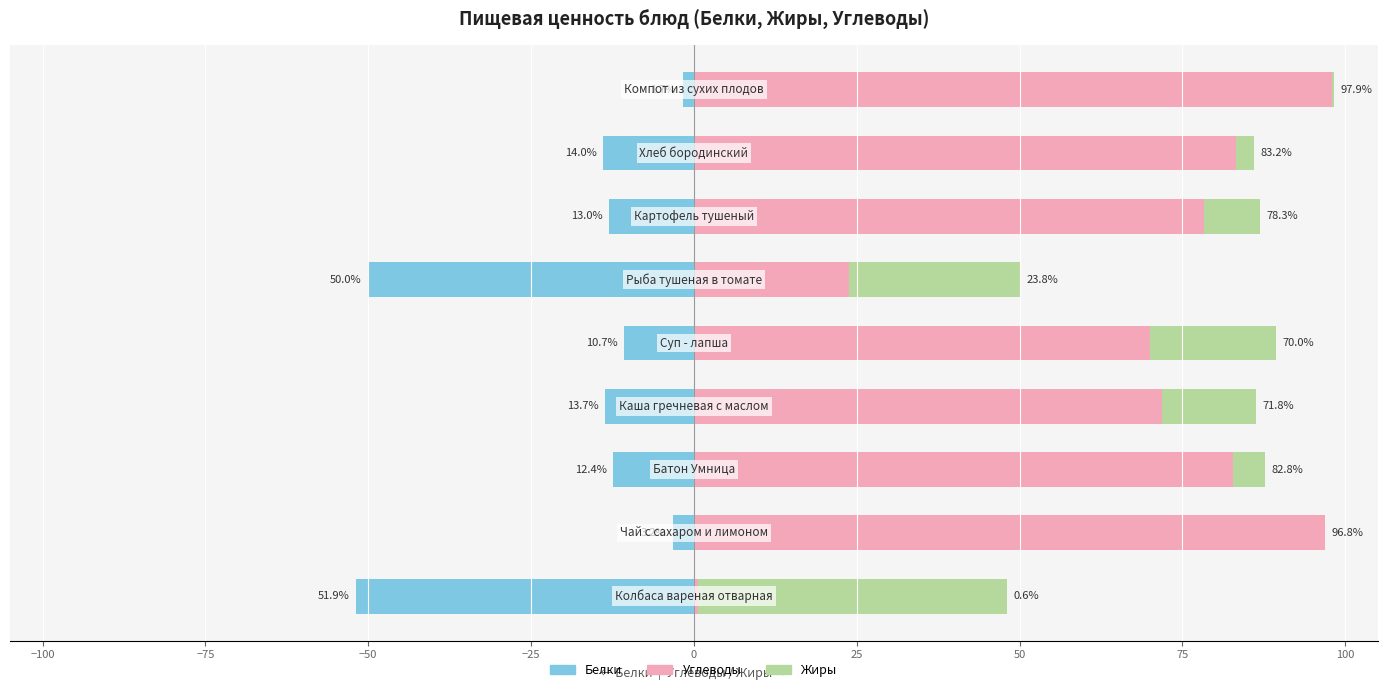

True or false: Жиры has a value of 81.3 at −125.

False